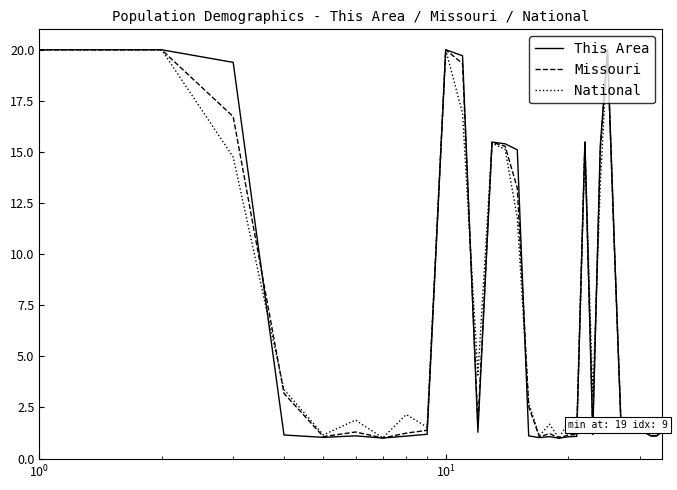

Rank the series by their average value, from highest to lowest.

This Area, Missouri, National